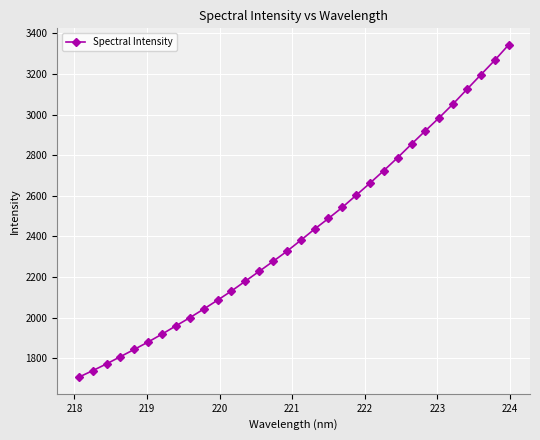

What is the value of the 13th point from the left?

2179.7